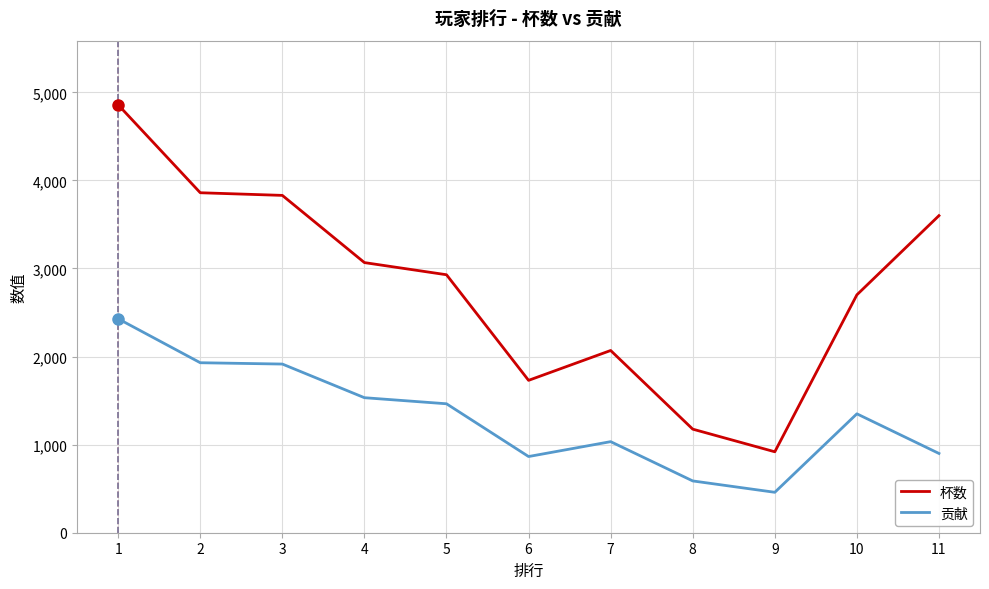

At which label does 贡献 first exceed 1350?

1